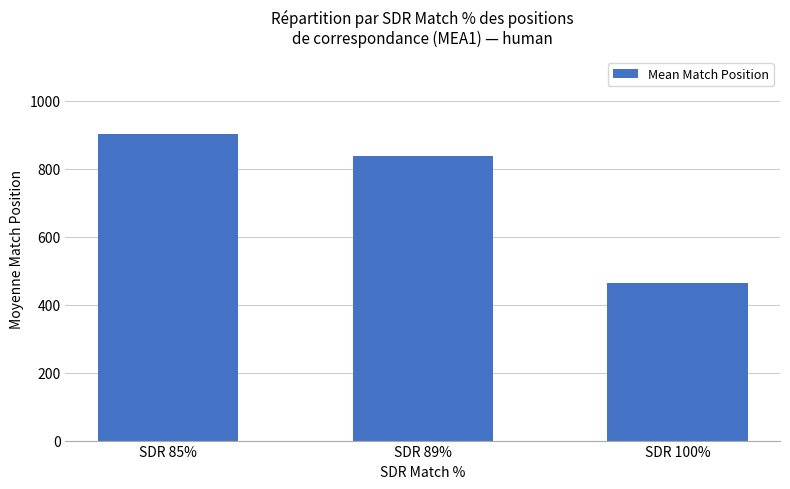

Between SDR 85% and SDR 89%, which is larger?

SDR 85%